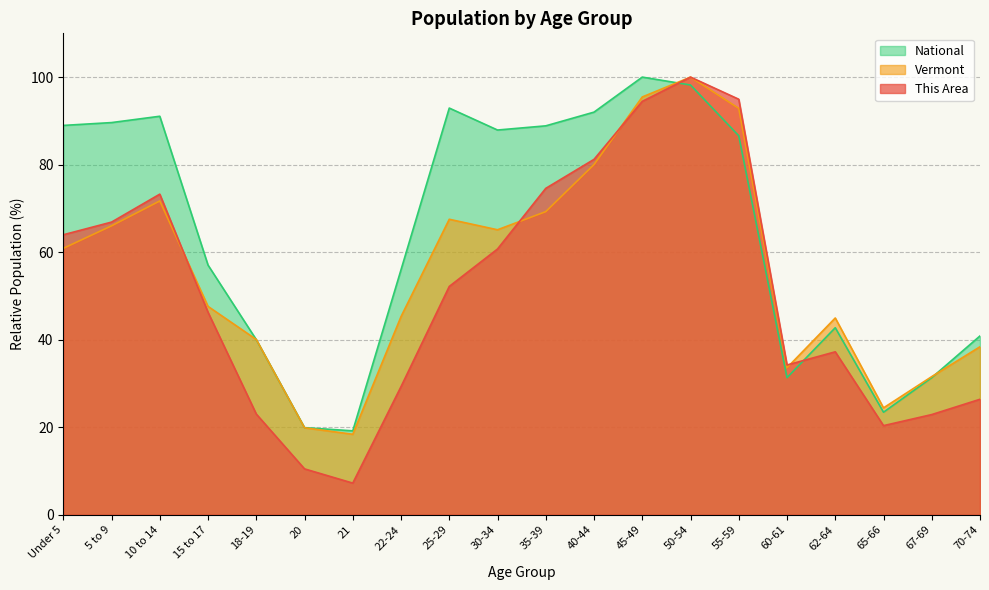

Where is the first local maximum for Vermont?

10 to 14